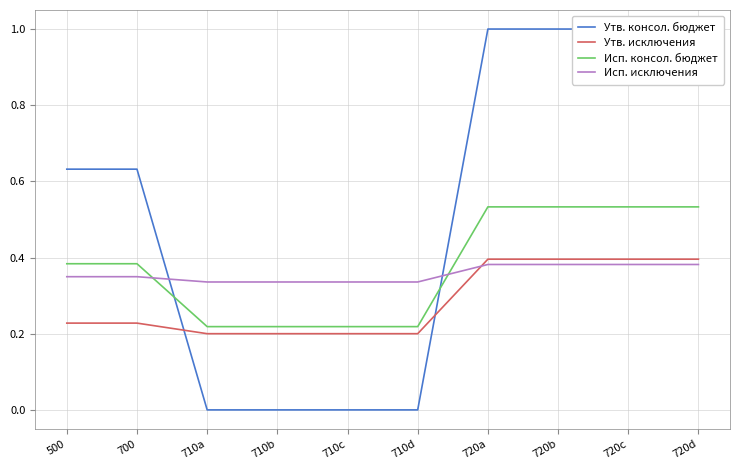

Reading right to left, what are all the values shown in this chart?

Утв. консол. бюджет: 1.0	1.0	1.0	1.0	0.0	0.0	0.0	0.0	0.6	0.6
Утв. исключения: 0.4	0.4	0.4	0.4	0.2	0.2	0.2	0.2	0.2	0.2
Исп. консол. бюджет: 0.5	0.5	0.5	0.5	0.2	0.2	0.2	0.2	0.4	0.4
Исп. исключения: 0.4	0.4	0.4	0.4	0.3	0.3	0.3	0.3	0.3	0.3